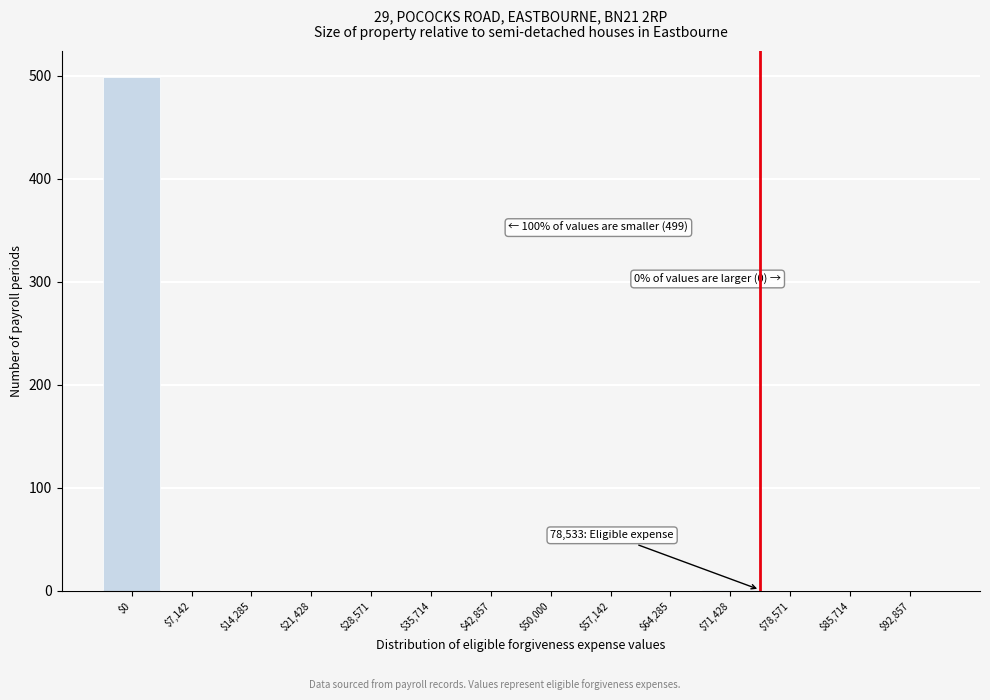

At which category does the chart reach its peak across all series?

$0